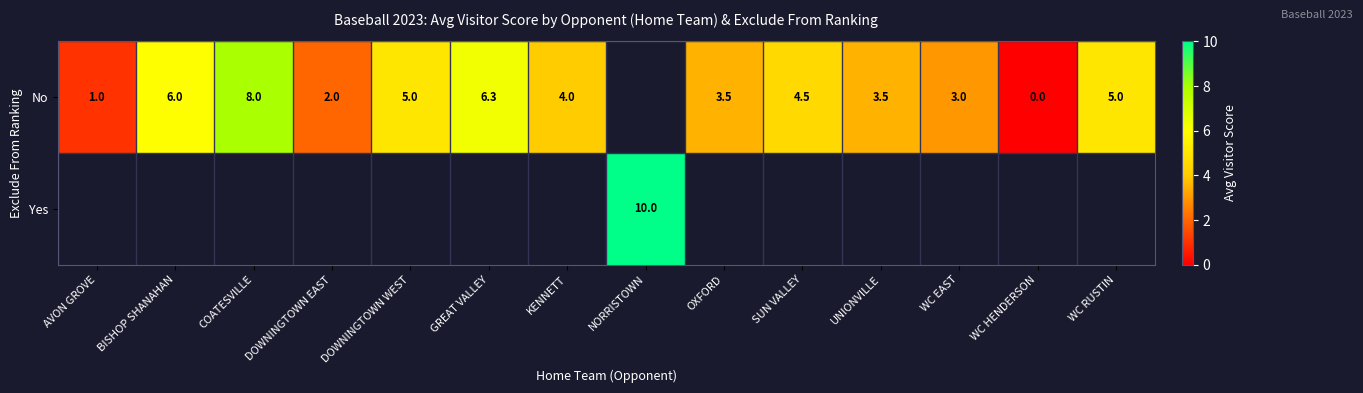

How many data points does each series have?

14